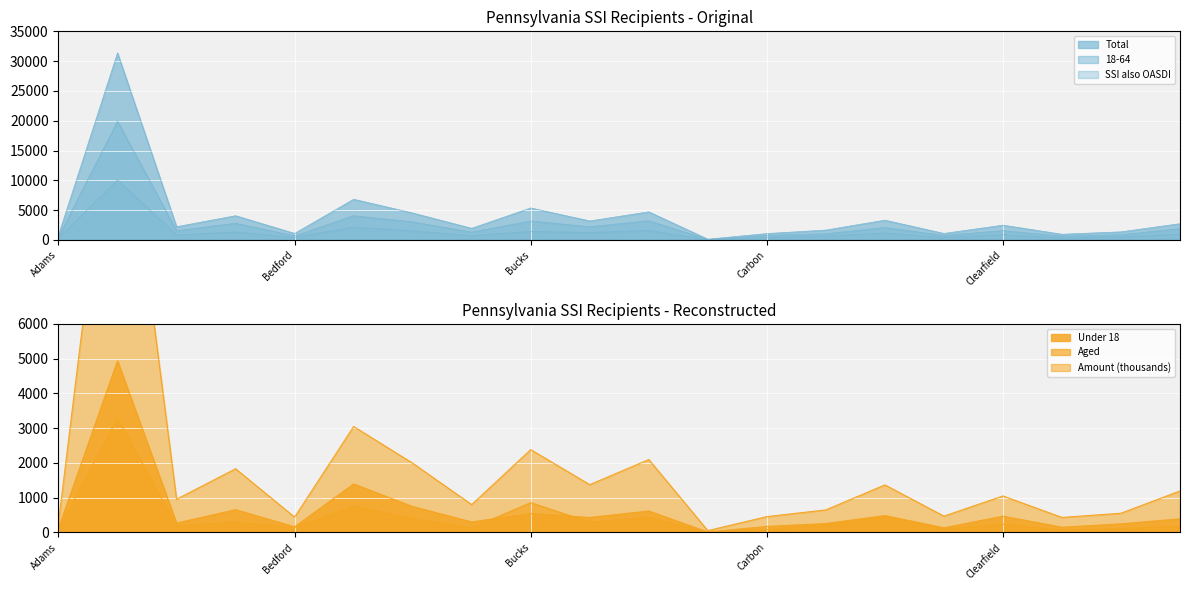

Reading right to left, what are all the values shown in this chart?

Under 18: Crawford=392	Columbia=247	Clinton=150	Clearfield=468	Clarion=134	Chester=486	Centre=257	Carbon=173	Cameron=13	Cambria=617	Butler=431	Bucks=544	Bradford=303	Blair=745	Berks=1394	Bedford=163	Beaver=654	Armstrong=270	Allegheny=4937	Adams=124
Total: Crawford=2725	Columbia=1358	Clinton=954	Clearfield=2478	Clarion=1089	Chester=3317	Centre=1655	Carbon=1069	Cameron=126	Cambria=4715	Butler=3185	Bucks=5369	Bradford=1950	Blair=4519	Berks=6824	Bedford=1093	Beaver=4066	Armstrong=2217	Allegheny=31381	Adams=795
18-64: Crawford=1905	Columbia=865	Clinton=644	Clearfield=1556	Clarion=751	Chester=2088	Centre=1038	Carbon=748	Cameron=84	Cambria=3216	Butler=2207	Bucks=3177	Bradford=1312	Blair=3022	Berks=4062	Bedford=683	Beaver=2802	Armstrong=1554	Allegheny=19940	Adams=504
SSI also OASDI: Crawford=974	Columbia=522	Clinton=331	Clearfield=882	Clarion=418	Chester=1165	Centre=656	Carbon=393	Cameron=49	Cambria=1596	Butler=1242	Bucks=1433	Bradford=729	Blair=1516	Berks=2151	Bedford=429	Beaver=1328	Armstrong=833	Allegheny=10067	Adams=349
Aged: Crawford=181	Columbia=115	Clinton=74	Clearfield=237	Clarion=105	Chester=454	Centre=215	Carbon=85	Cameron=10	Cambria=434	Butler=296	Bucks=857	Bradford=132	Blair=391	Berks=755	Bedford=141	Beaver=293	Armstrong=196	Allegheny=3285	Adams=92
Amount (thousands): Crawford=1194	Columbia=553	Clinton=432	Clearfield=1050	Clarion=470	Chester=1368	Centre=649	Carbon=455	Cameron=53	Cambria=2097	Butler=1375	Bucks=2383	Bradford=801	Blair=1992	Berks=3048	Bedford=441	Beaver=1832	Armstrong=956	Allegheny=14187	Adams=289